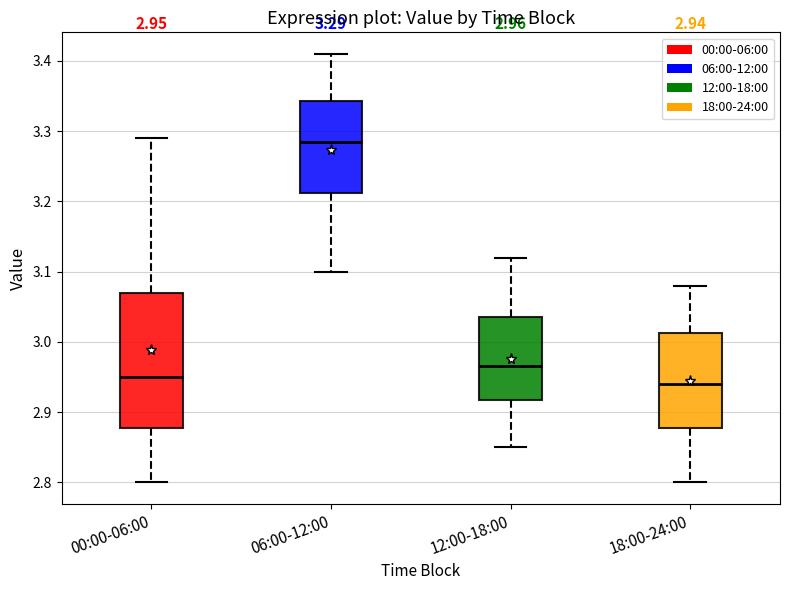

Which box is the tallest, from its lower edge to its upper edge?

00:00-06:00